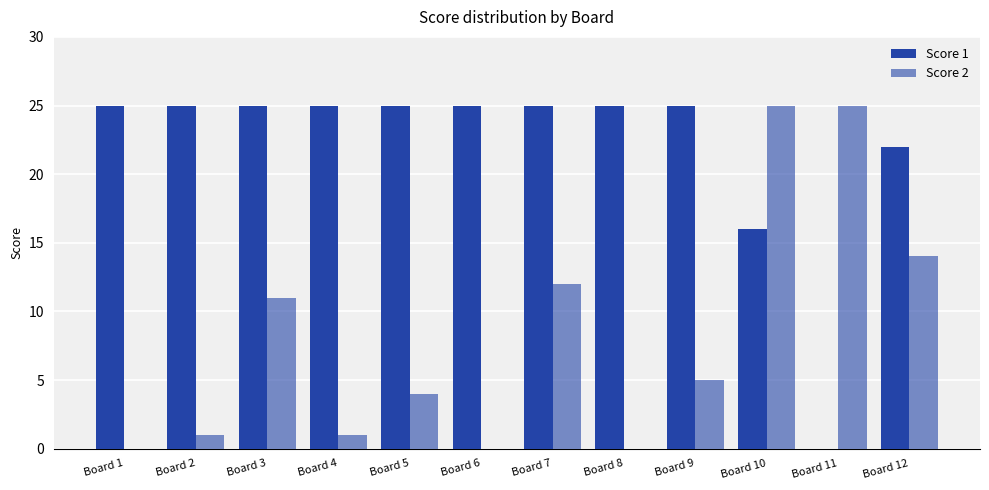

What is the total value across all series at Board 12?

36